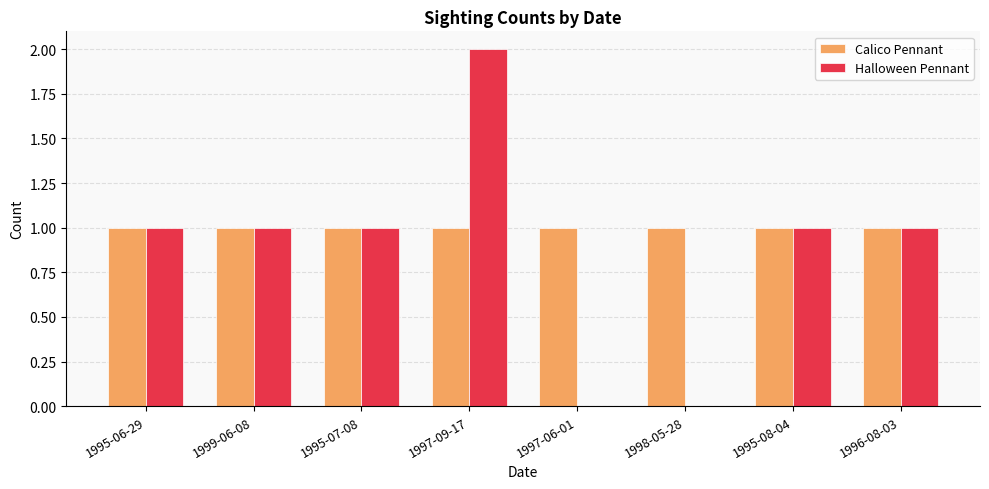

What is the total value across all series at 1997-09-17?

3